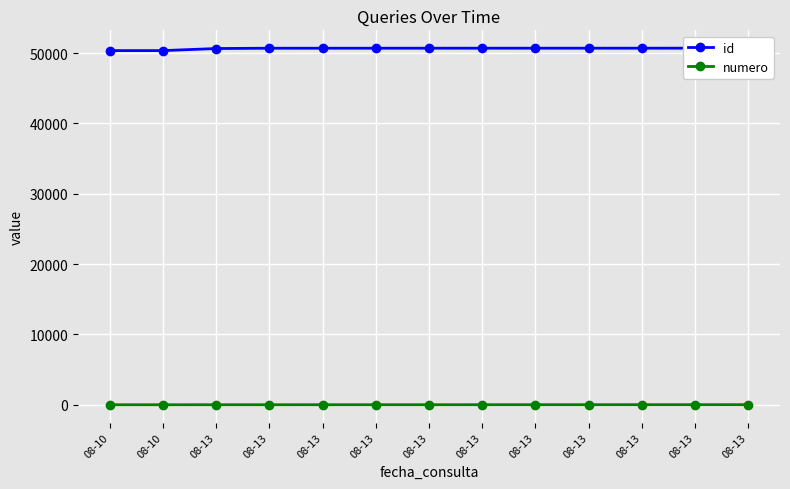

How many data points in id are above 50692?

6